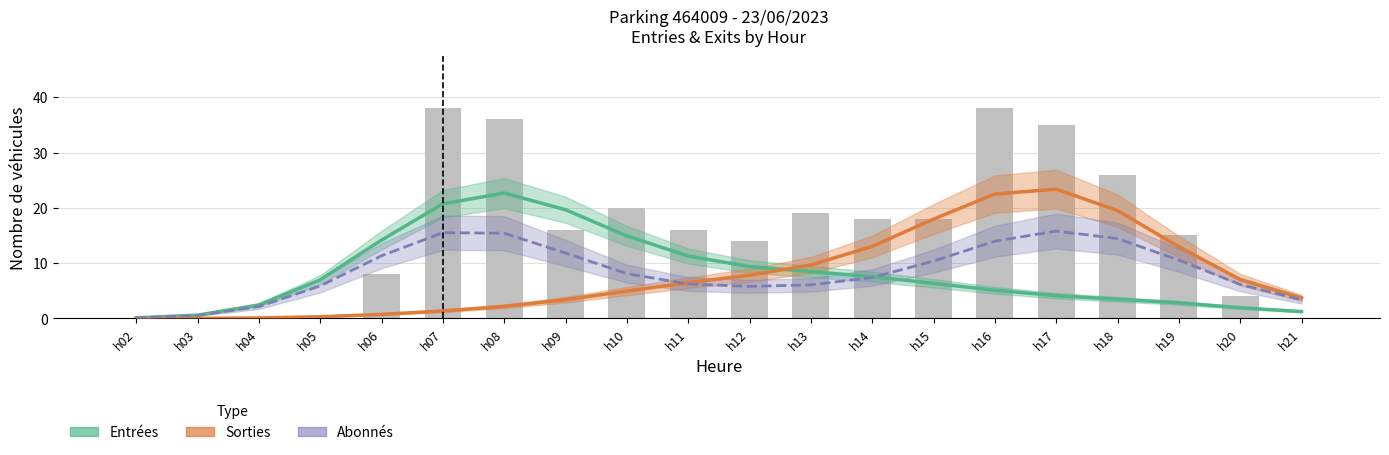

Where is Entrées (lissé) nearest to the value 11?

h11